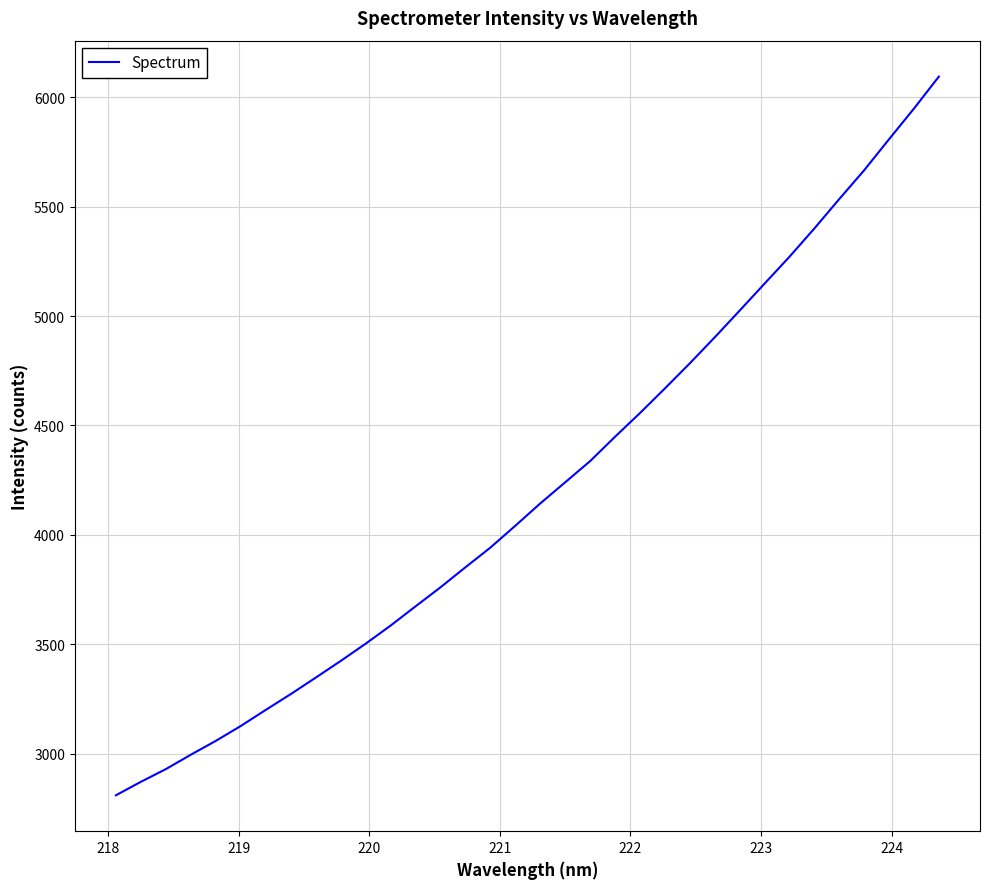

Reading left to right, transcribe all the data shown in this chart.

2809.1	2870.7	2928.7	2994.5	3057.7	3125.8	3199.2	3271.4	3346.6	3422.8	3501.7	3584.4	3672.5	3759.4	3851.1	3940.9	4040.9	4142.8	4239.5	4336.3	4447.7	4556.1	4668.5	4783.4	4902.3	5024.4	5147.9	5270.7	5400.1	5534.6	5666.3	5808.3	5948.4	6094.6